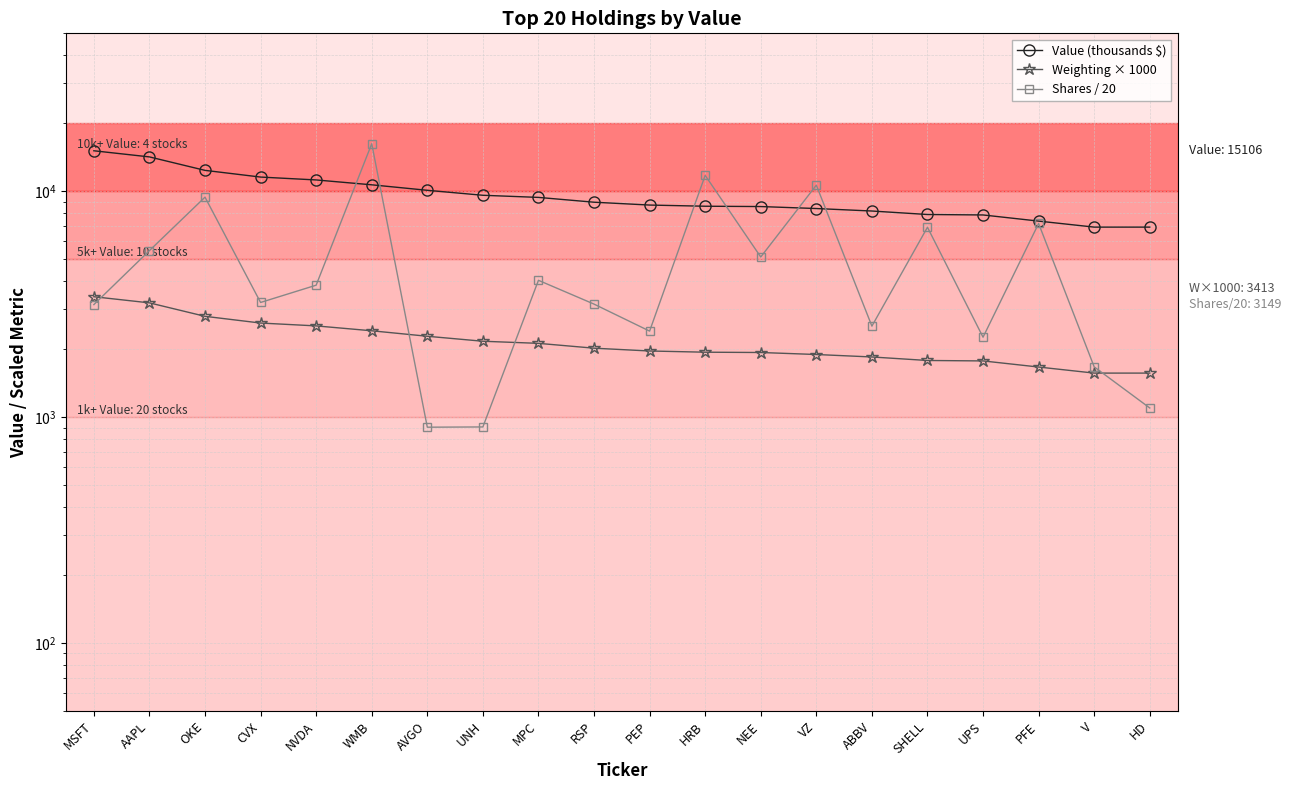

At VZ, list the series in order from largest to smallest.

Shares / 20, Value (thousands $), Weighting × 1000